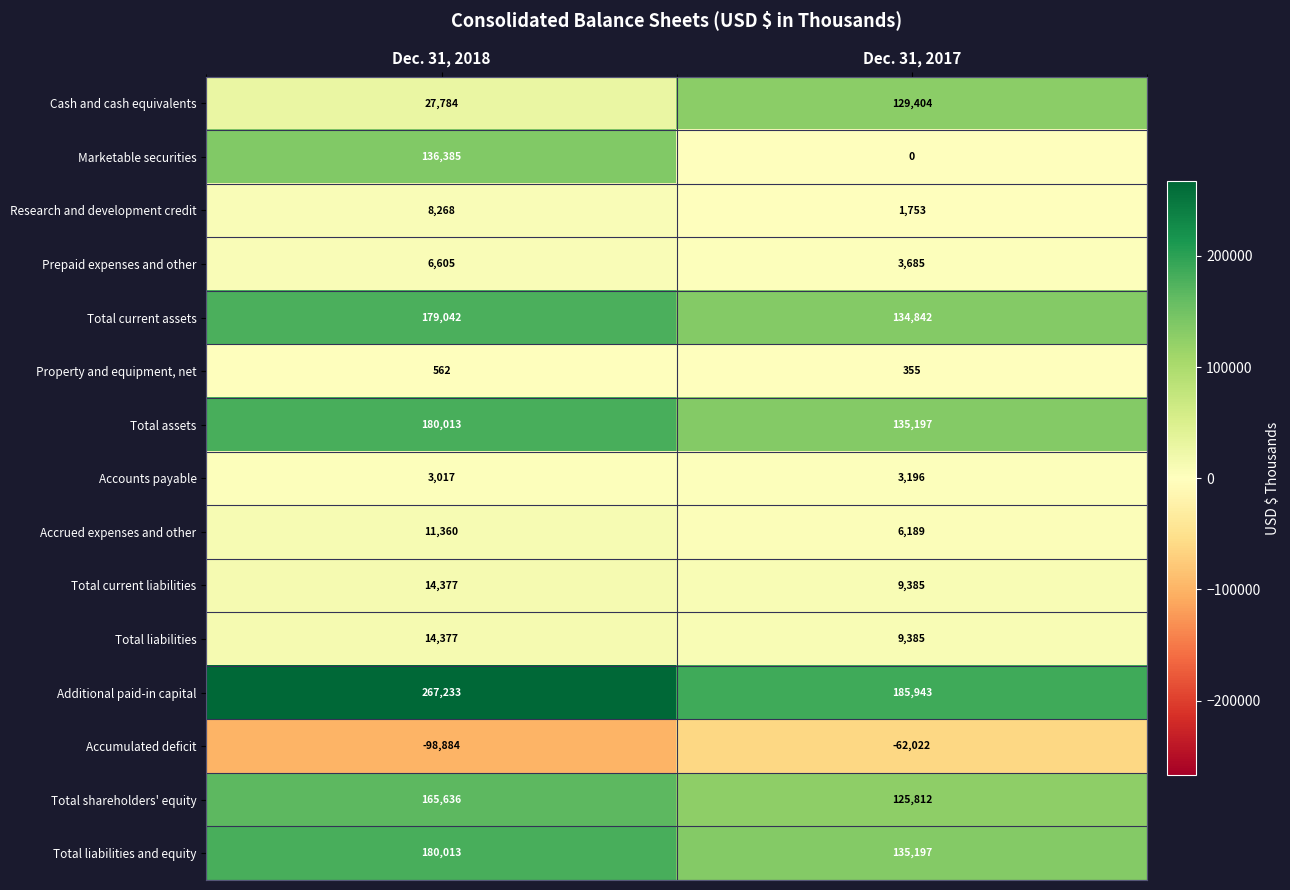

Which series has the widest spread of values?

Marketable securities